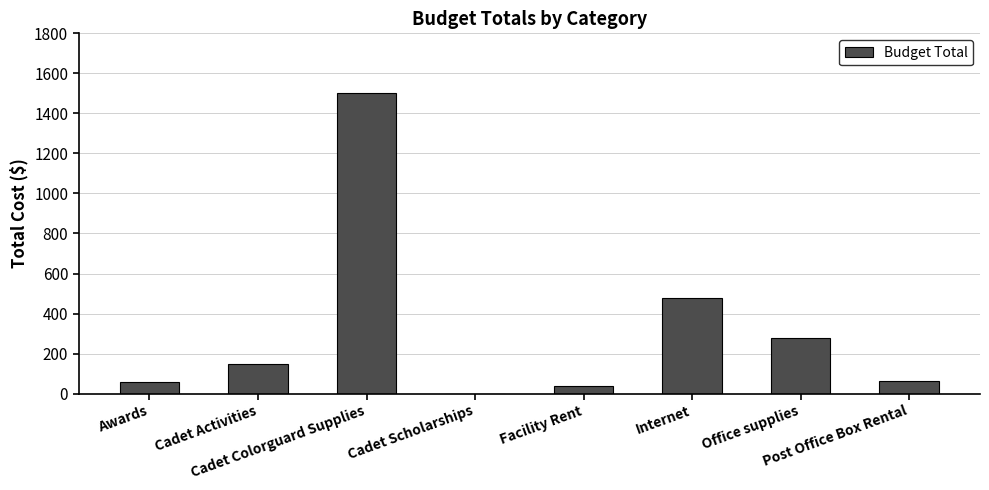

The chart shows a value of 1500 at Cadet Colorguard Supplies. True or false?

True